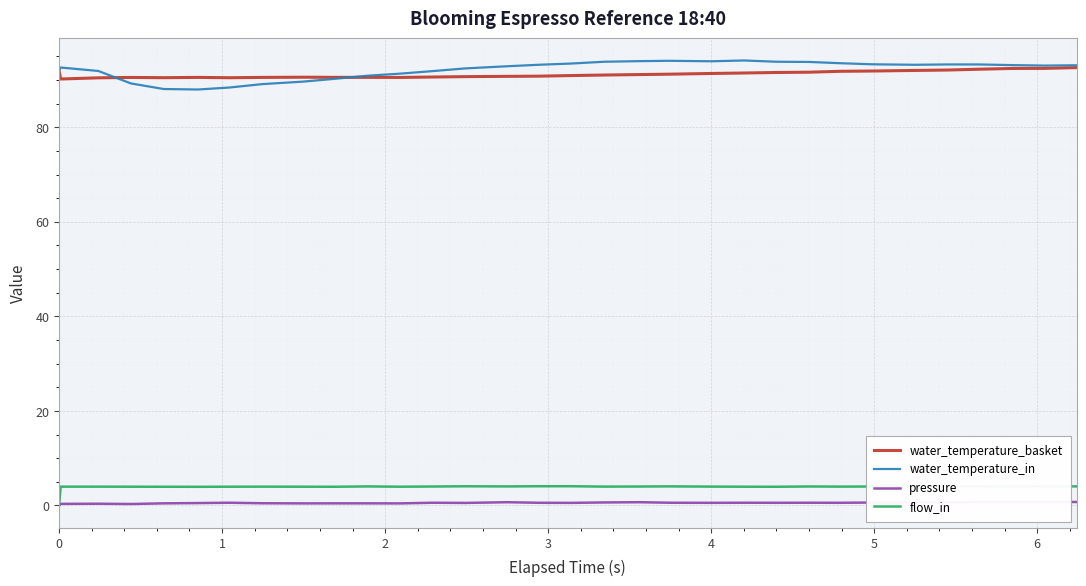

Which series has the largest range (max minus min)?

water_temperature_in